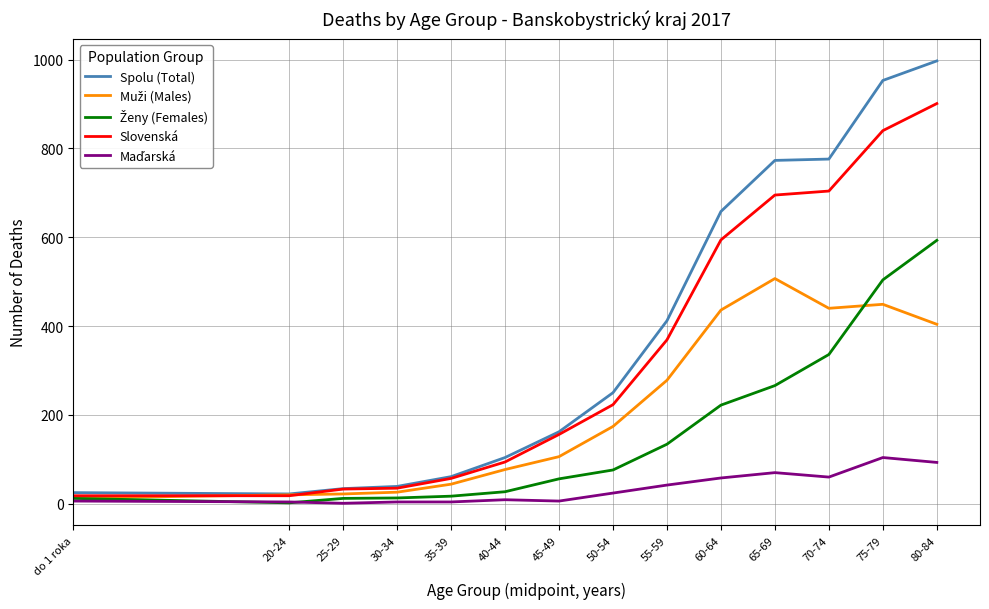

What is the total value across all series at 80-84?

2988